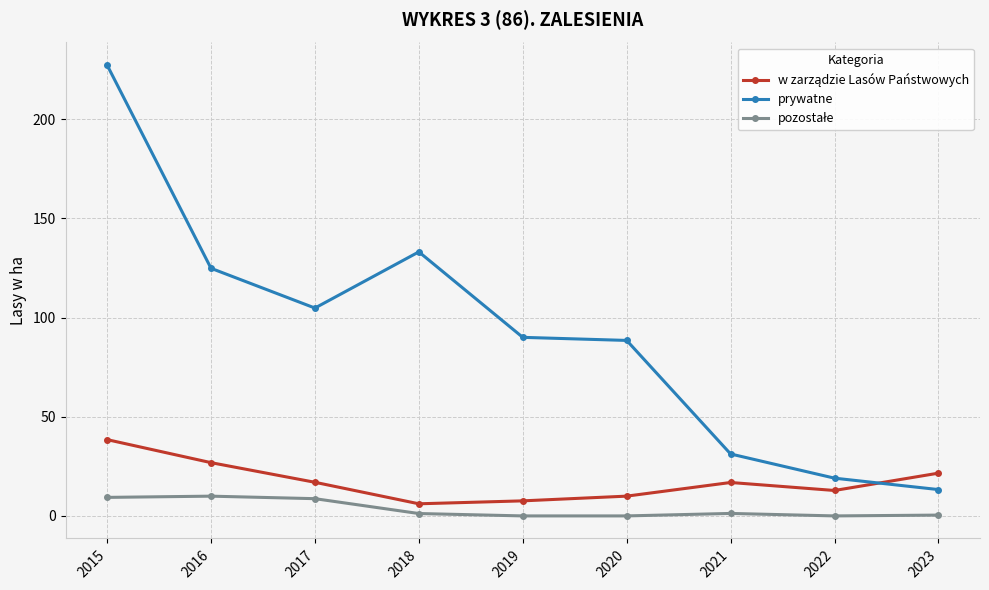

What is the sum of all prywatne values?

832.1